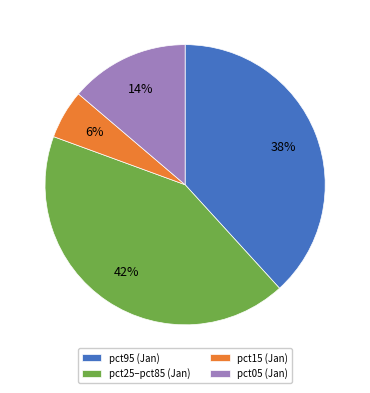

How many segments does this pie chart have?

4